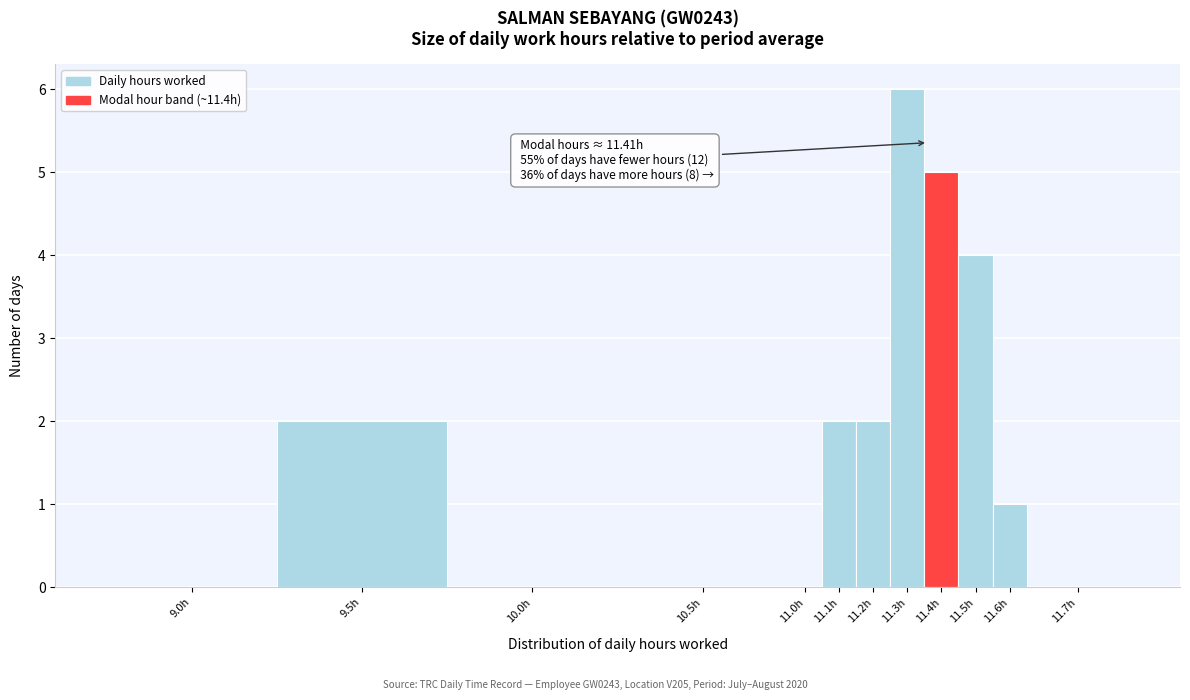

Reading left to right, what are all the values shown in this chart?

9.0h=0	9.5h=2	10.0h=0	10.5h=0	11.0h=0	11.1h=2	11.2h=2	11.3h=6	11.4h=5	11.5h=4	11.6h=1	11.7h=0